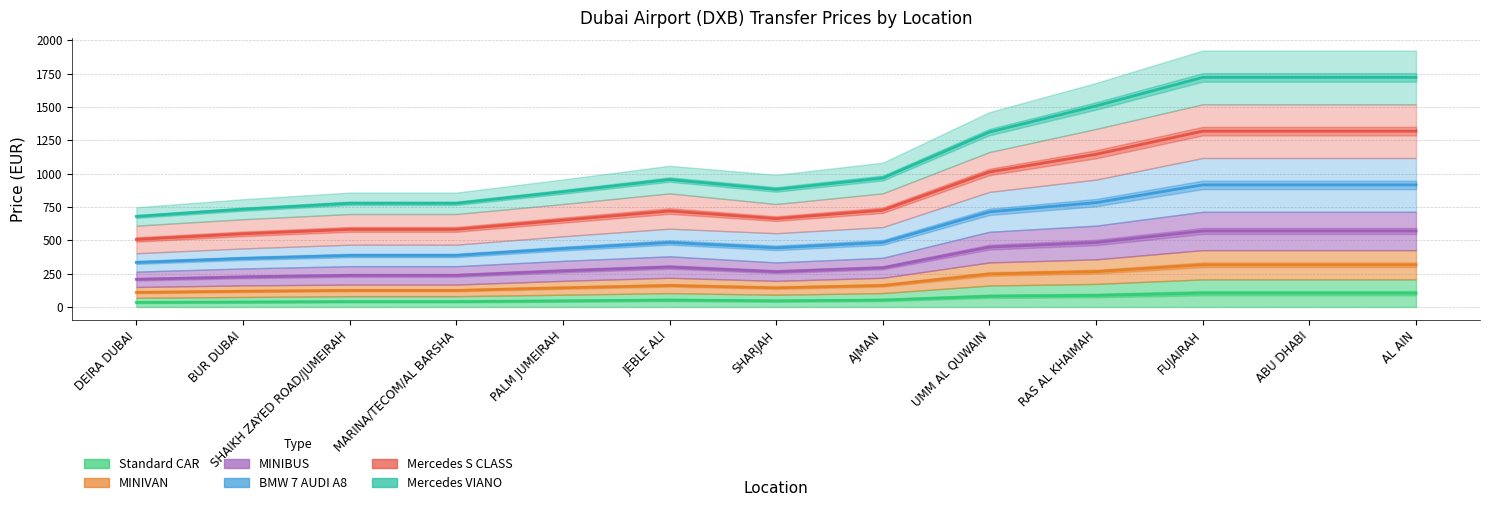

Does the chart display data point markers on the line(s)?

No